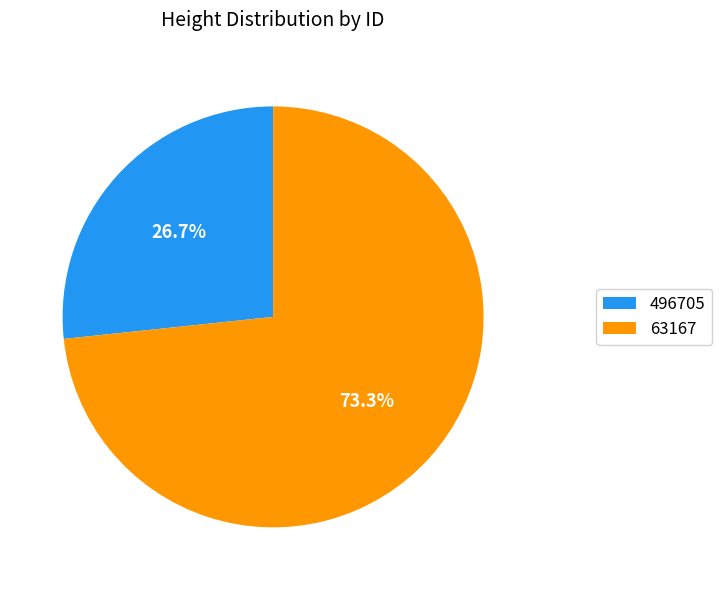

What is the ratio of the value at 63167 to the value at 496705?

2.7